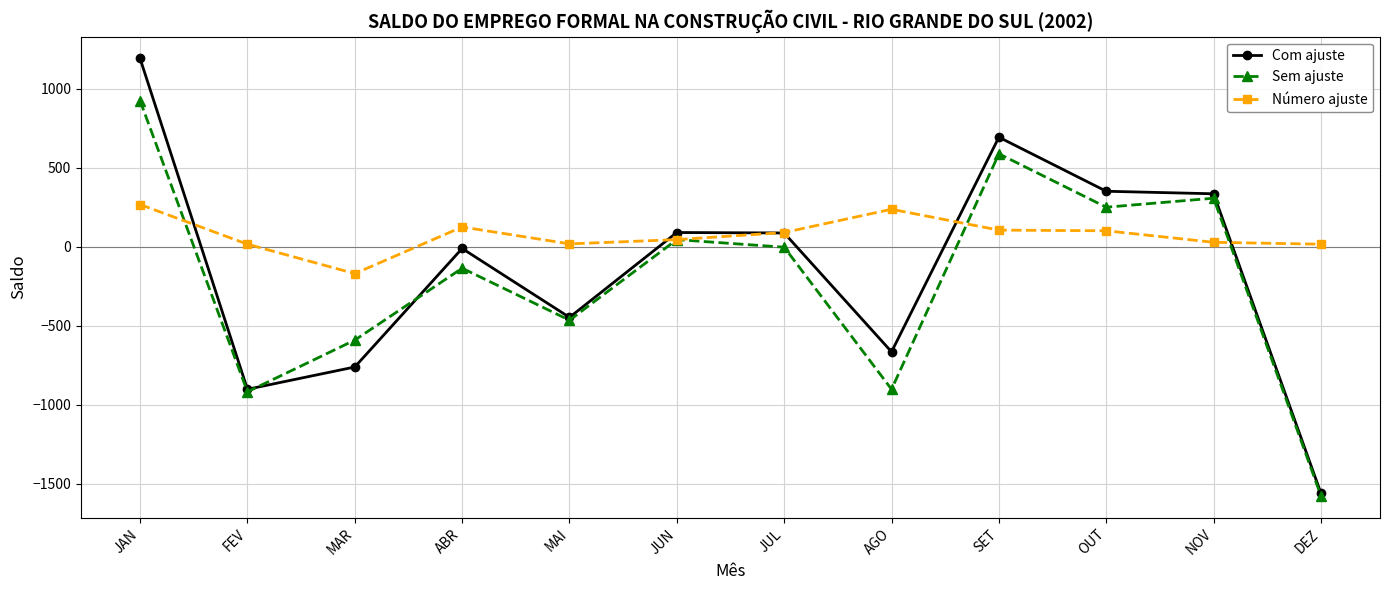

How many data points does each series have?

12